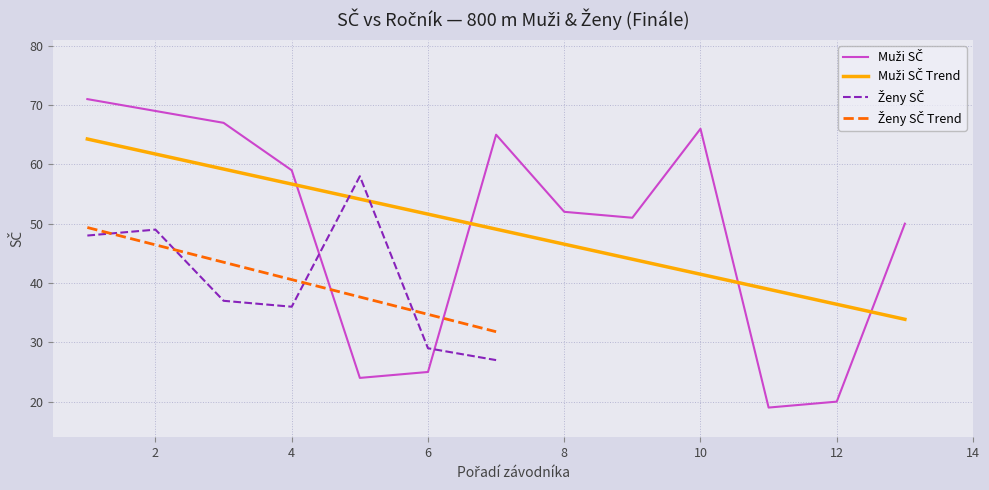

What is the average value?

49